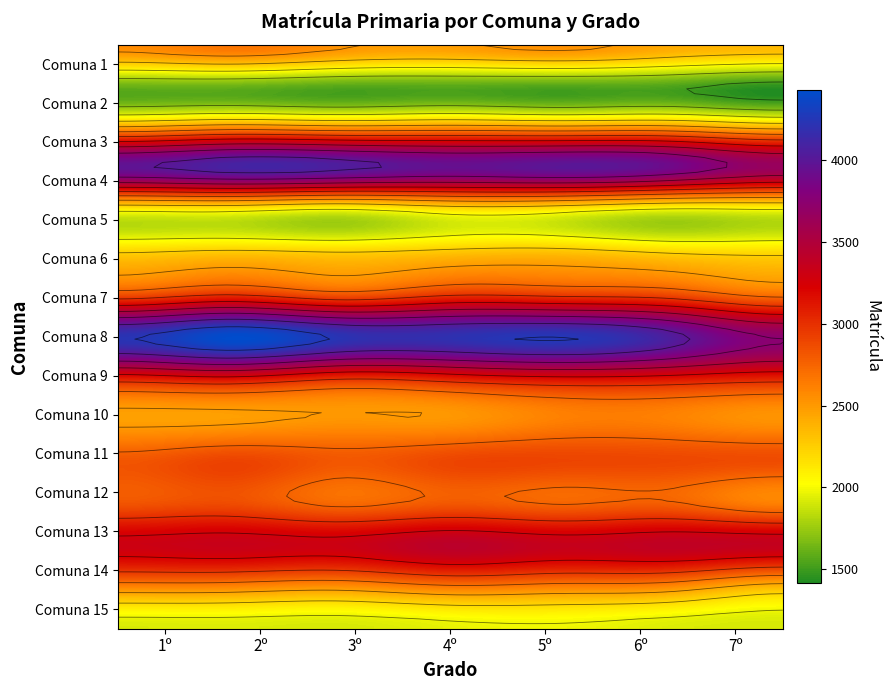

What is the average value of the 14 series?

2607